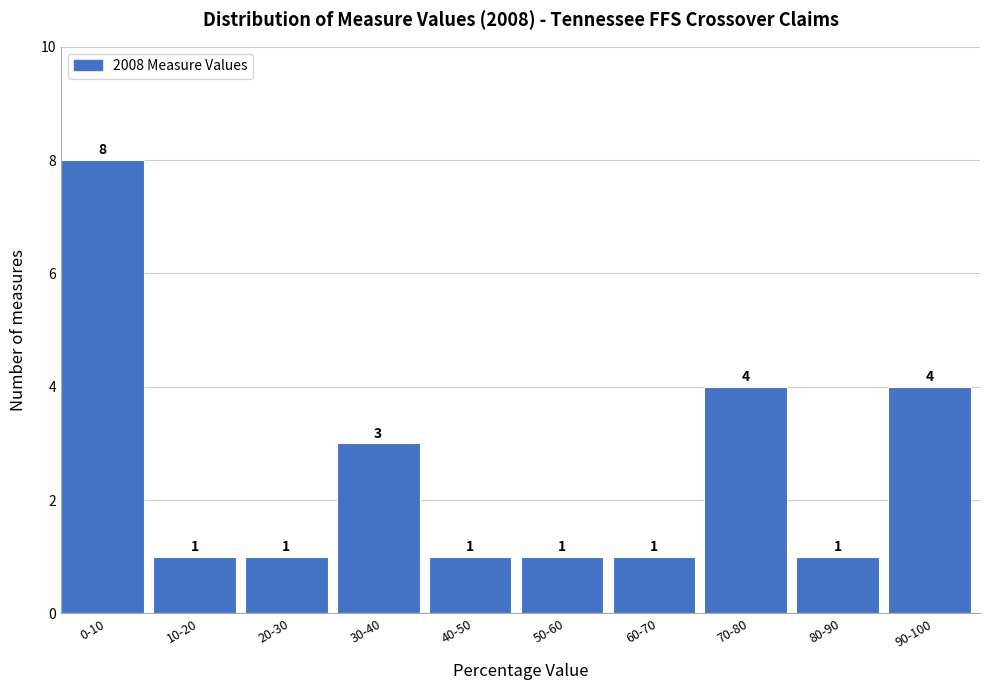

Reading left to right, extract all data points from this chart.

0-10=8	10-20=1	20-30=1	30-40=3	40-50=1	50-60=1	60-70=1	70-80=4	80-90=1	90-100=4